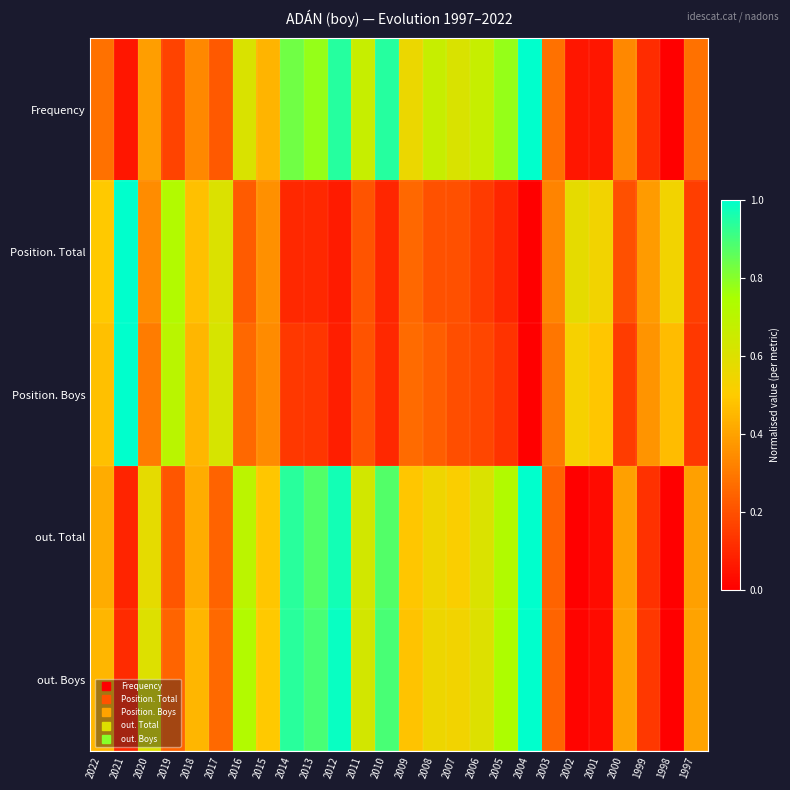

Rank the series by their maximum value, from highest to lowest.

Frequency, Position. Total, Position. Boys, out. Total, out. Boys